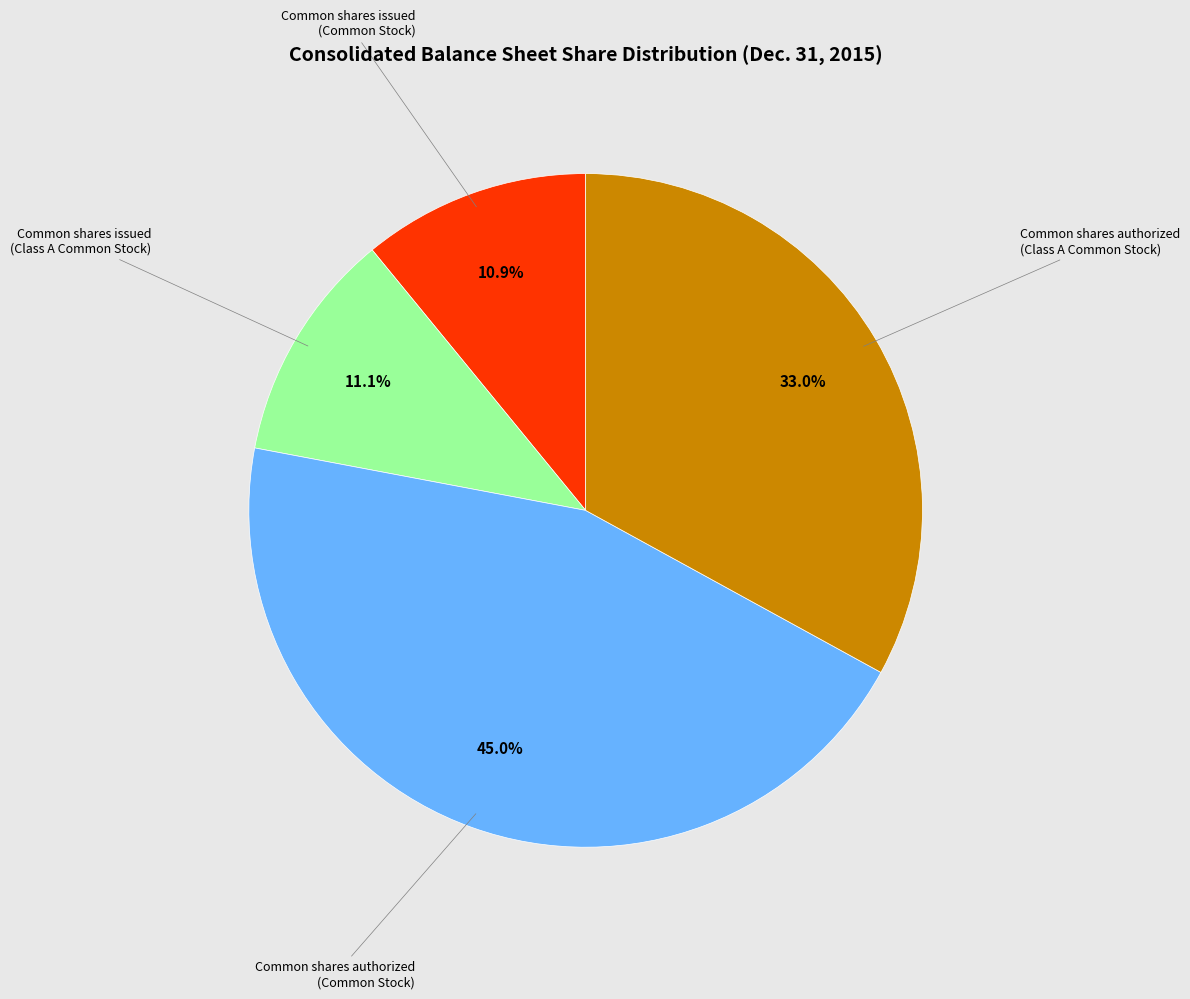

How many segments does this pie chart have?

4